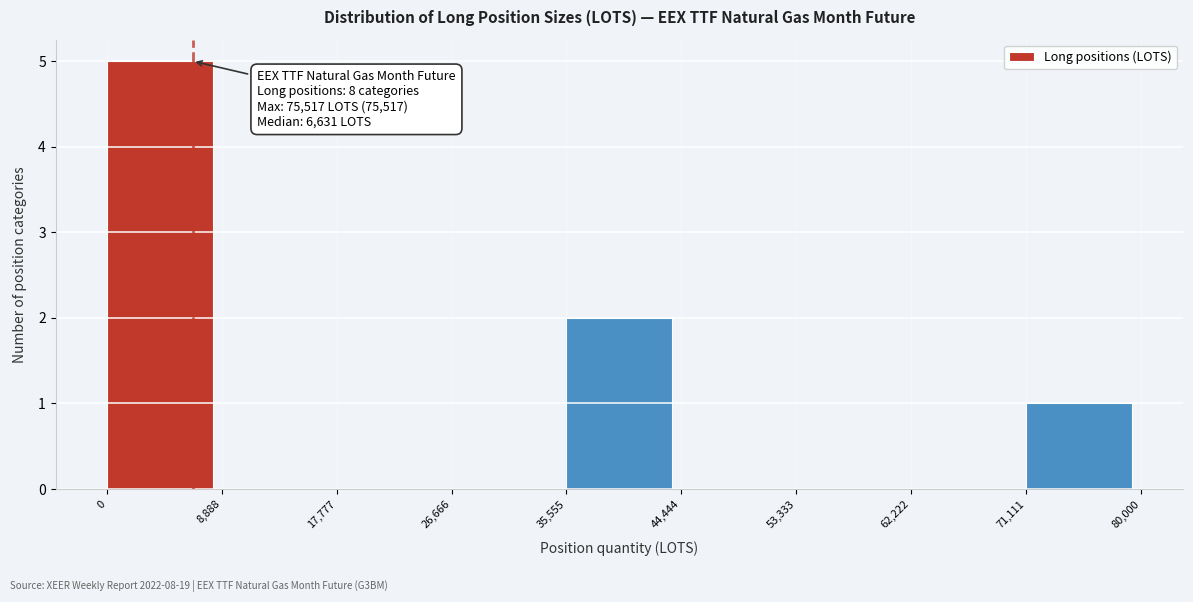

Which range on the x-axis has the tallest bar?

0 to 8,888